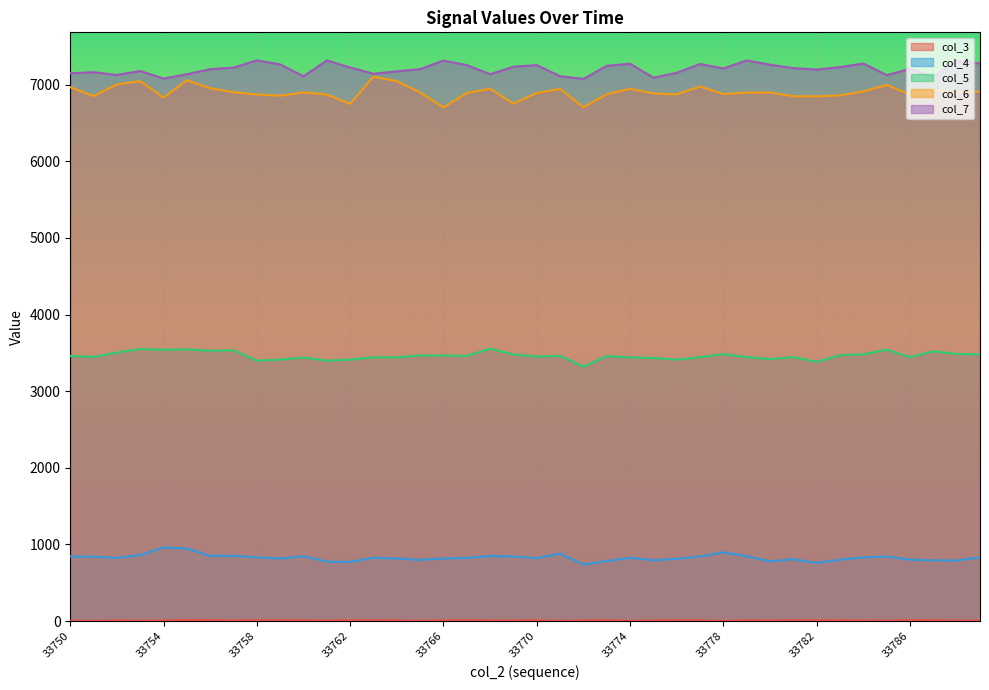

Does the chart display data point markers on the line(s)?

No